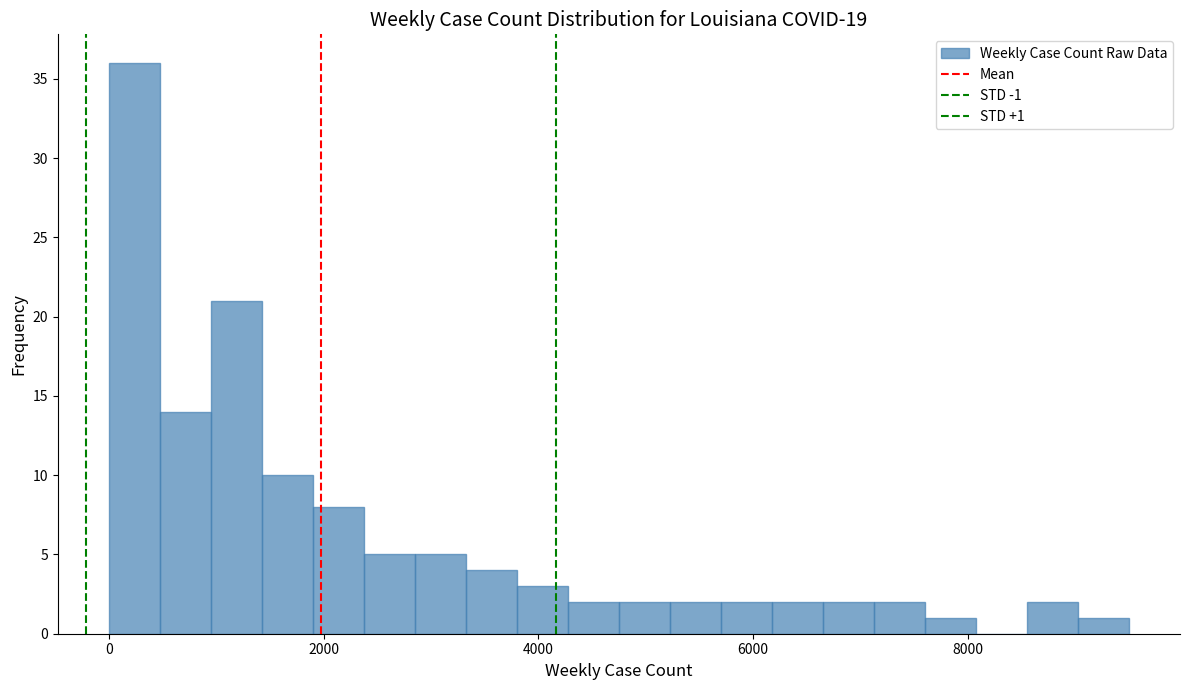

Read against the x-axis, roughly where is the centre of the tallest bar?

200